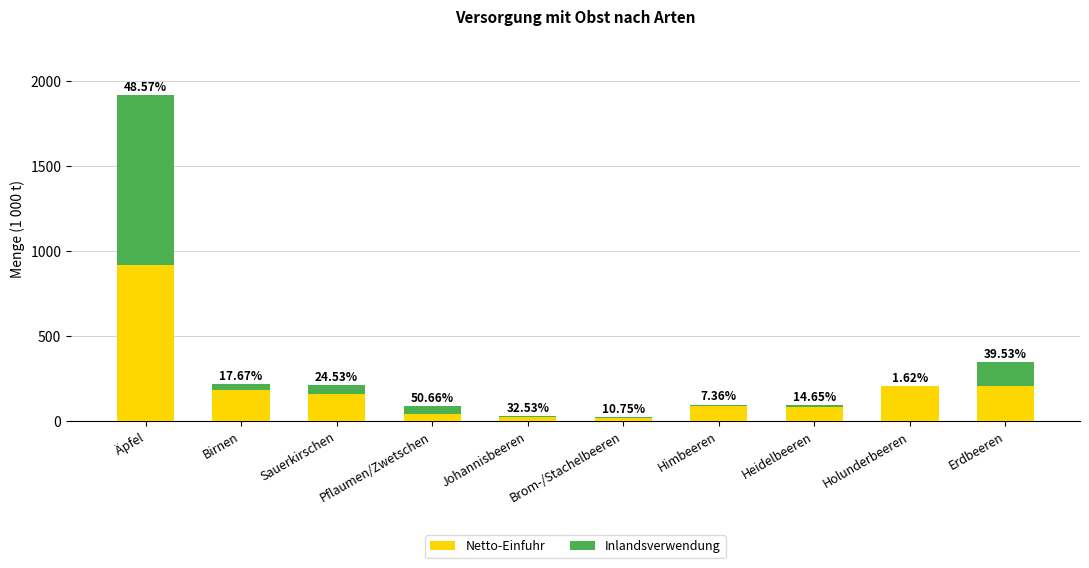

Which series has the widest spread of values?

Inlandsverwendung